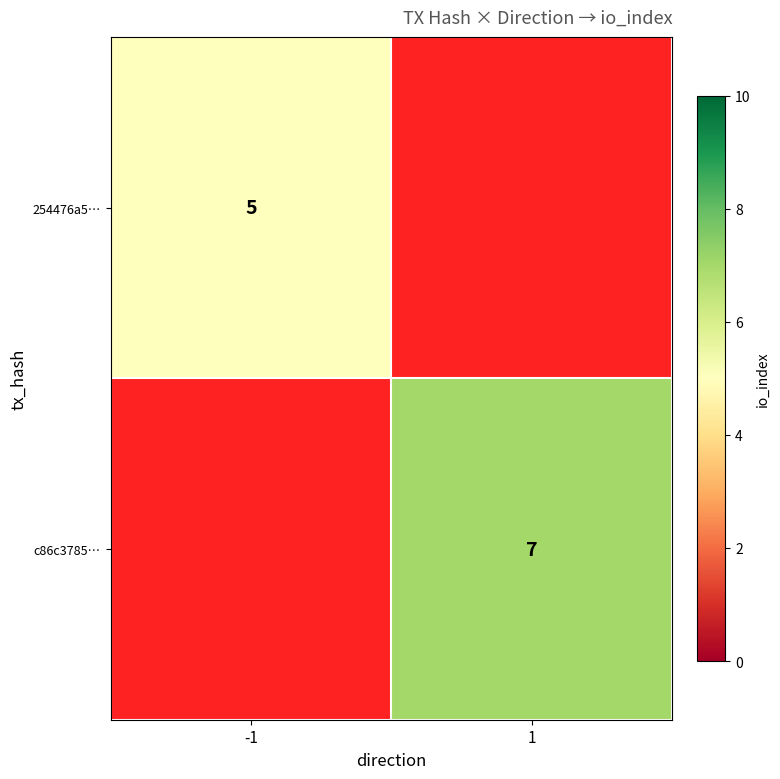

What is the spread (max minus min) of values at 1?

7